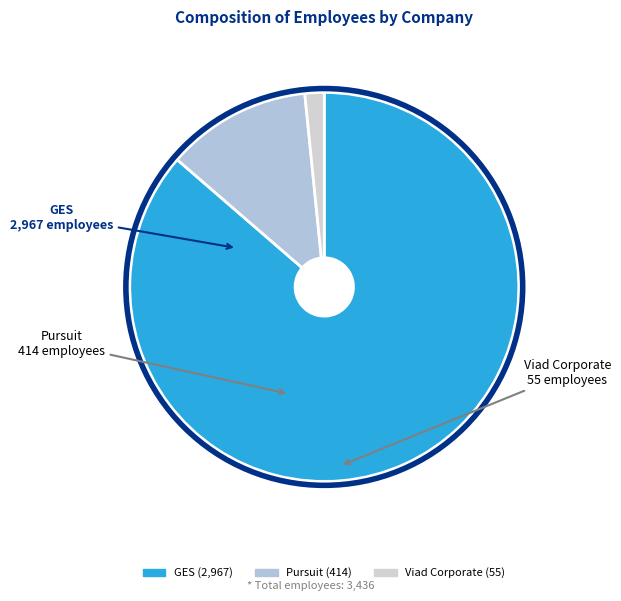

Do Pursuit and GES together represent more than half of the pie?

Yes